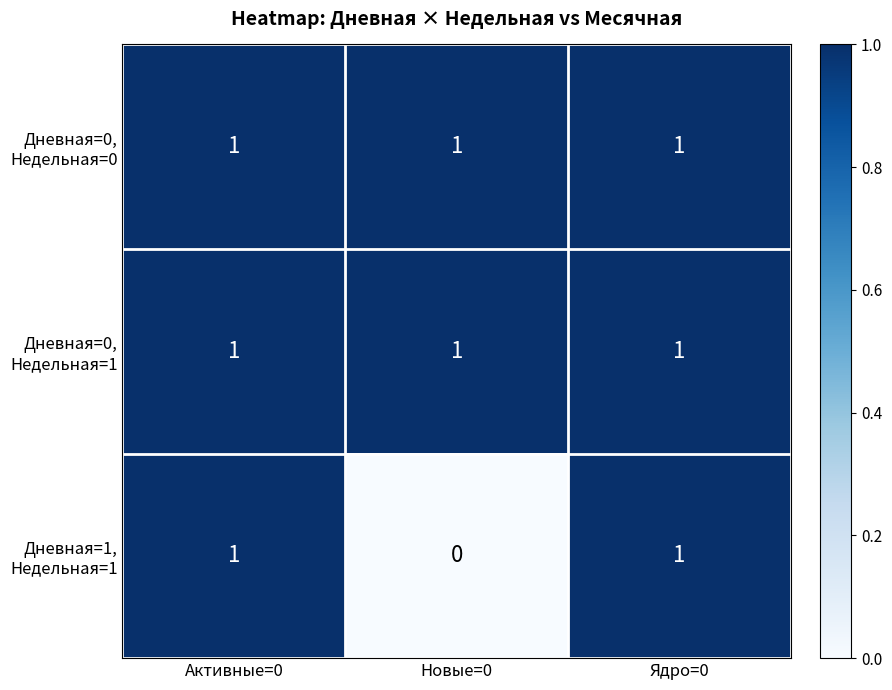

Which category has the lowest value across all series?

Новые=0